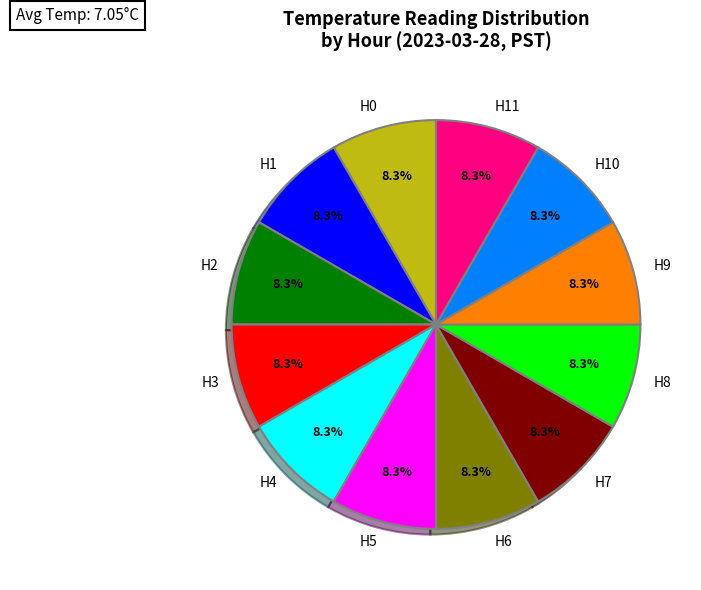

What portion of the pie excludes H2?

91.7%